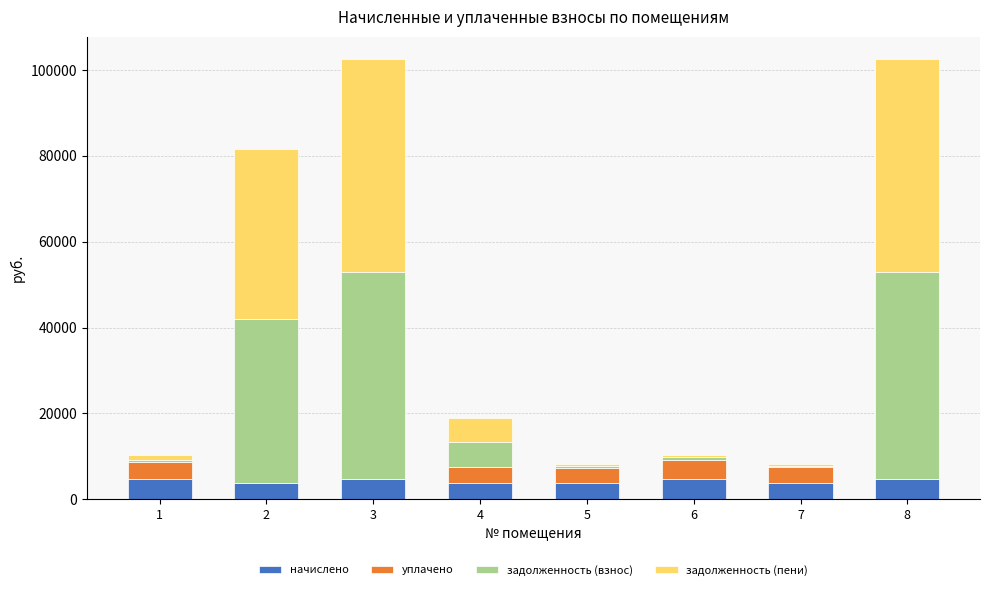

The value of начислено at 4 is 3739.8. True or false?

True